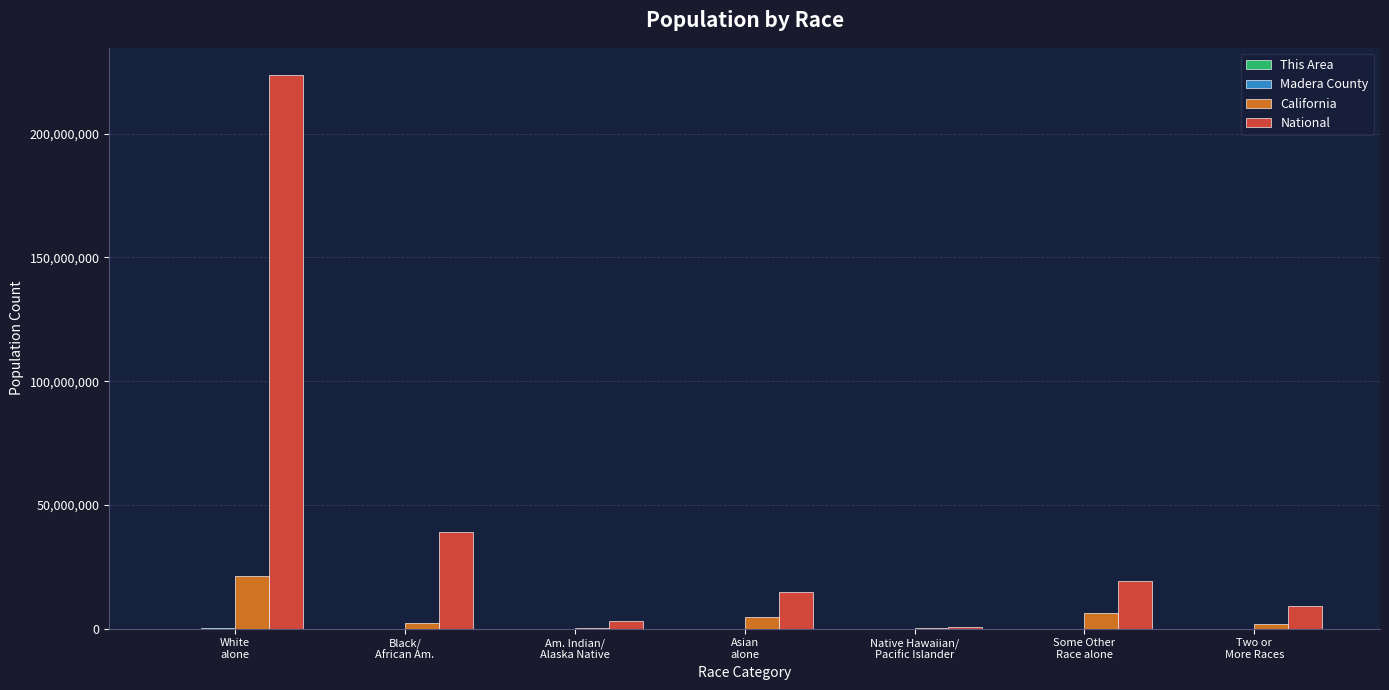

Does the chart contain stacked bars?

No